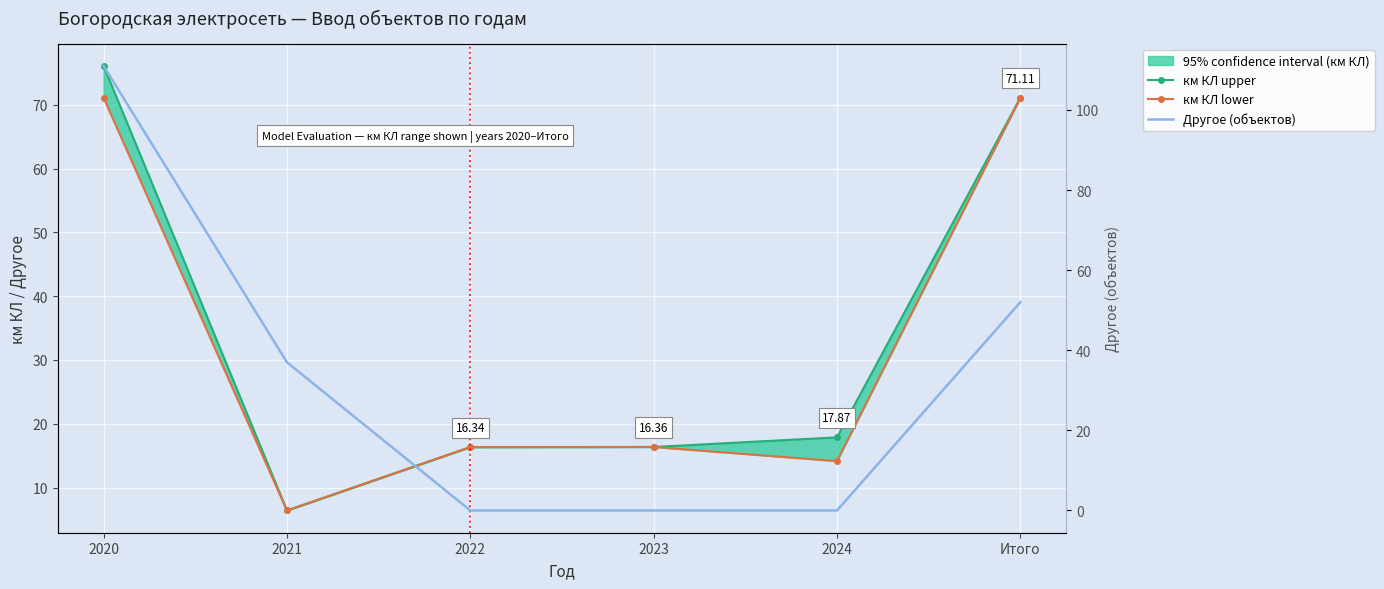

What is the difference between the second highest and minimum values in the Другое (объекты) series?

52.0